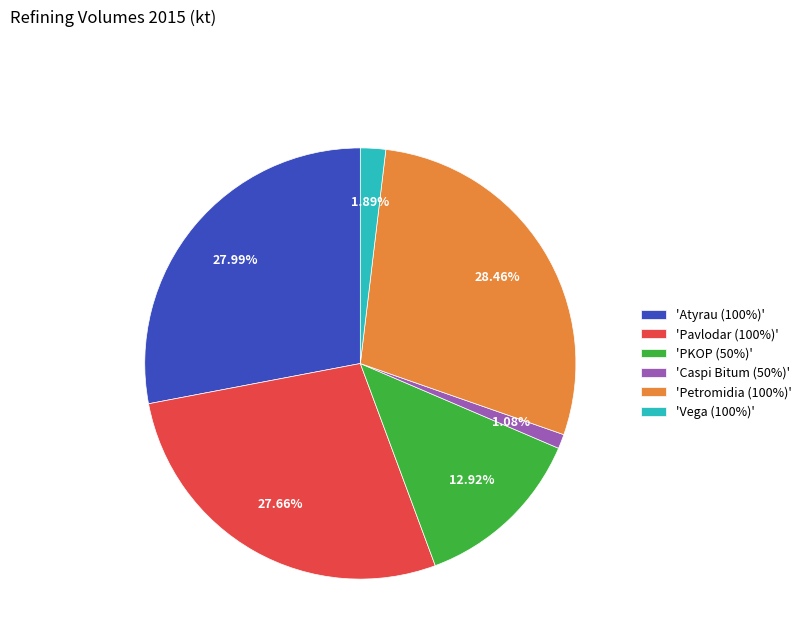

Is 'Caspi Bitum (50%)' the majority of the pie?

No